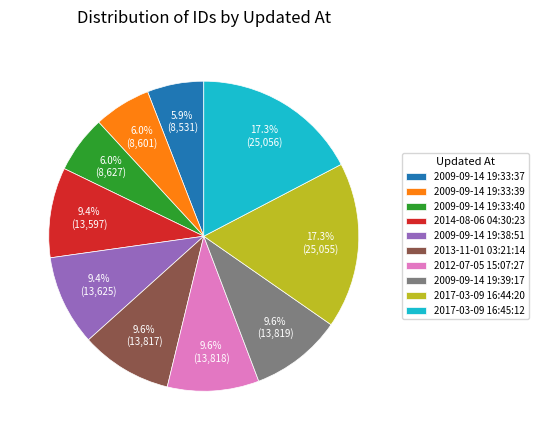

To the nearest percent, what percentage of the pie is 2017-03-09 16:44:20?

17%